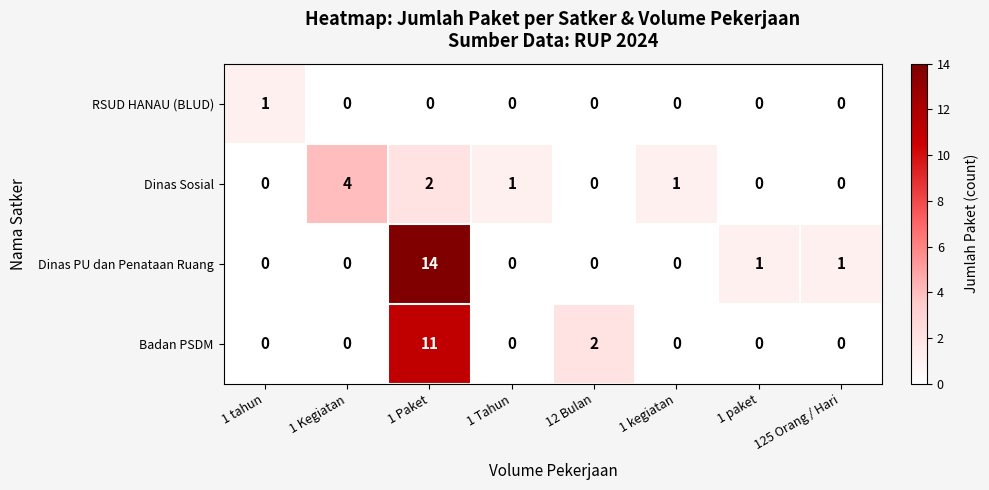

What is the difference between the Dinas Sosial values at 1 kegiatan and 1 Kegiatan?

3